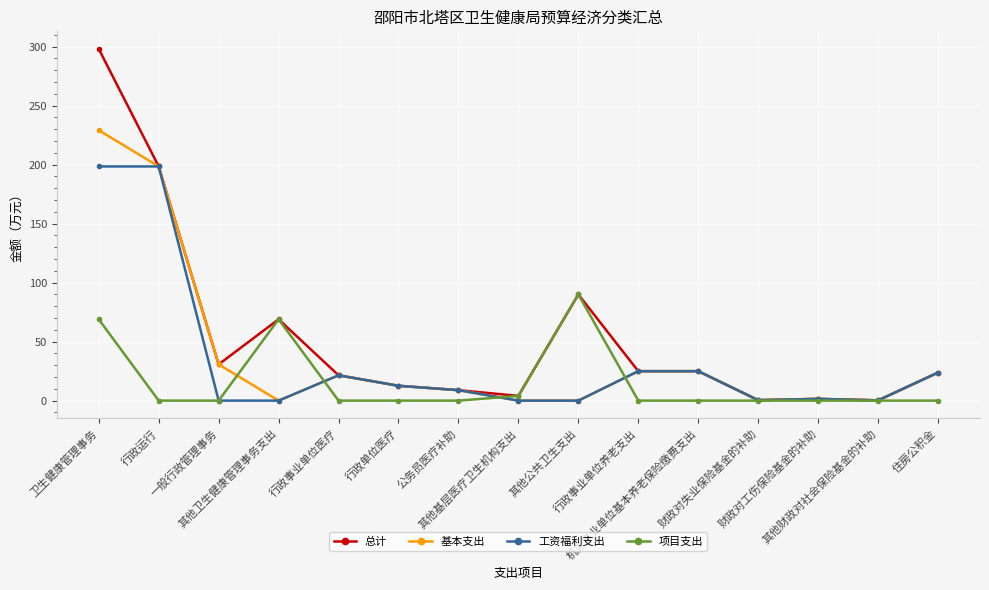

What is the label of the 10th point from the left?

行政事业单位养老支出